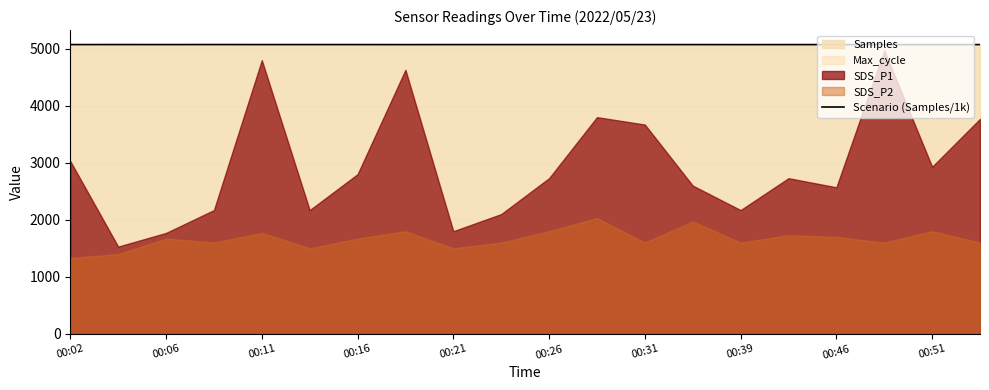

What is the maximum value shown in the chart?

5073.0